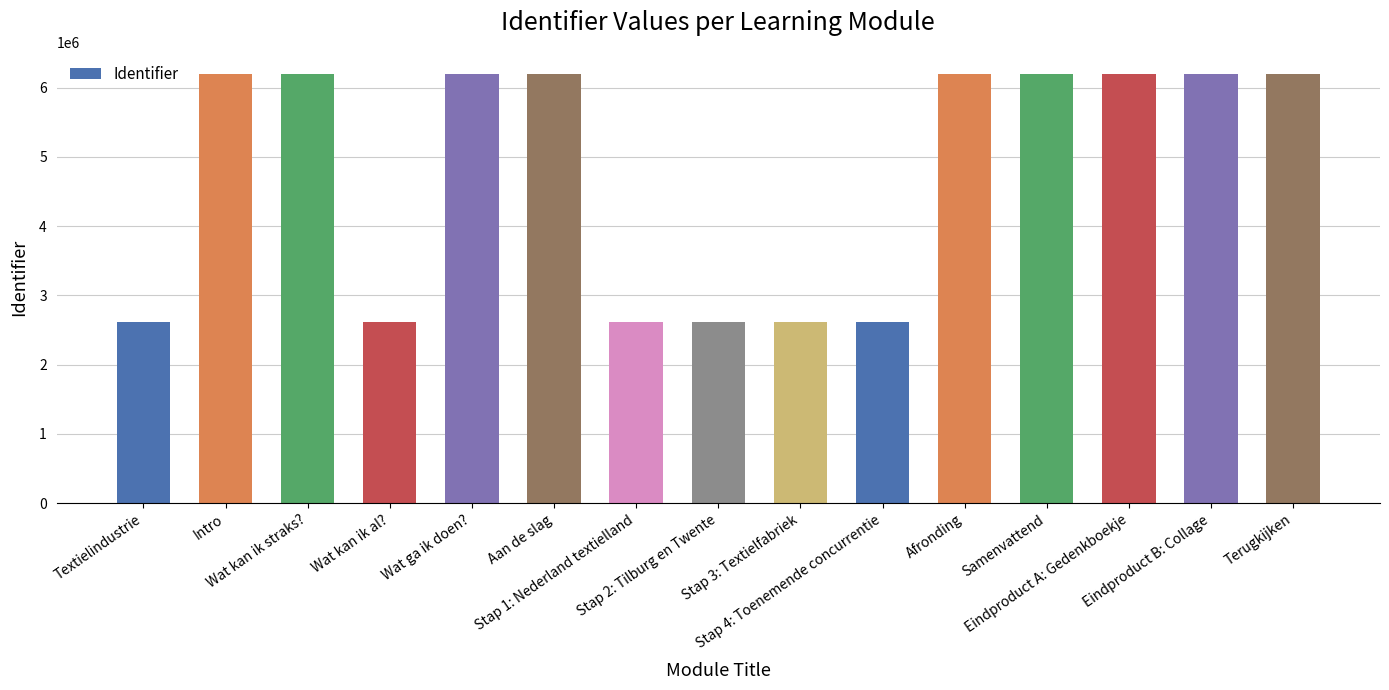

What is the difference between the maximum and minimum values?

3577188